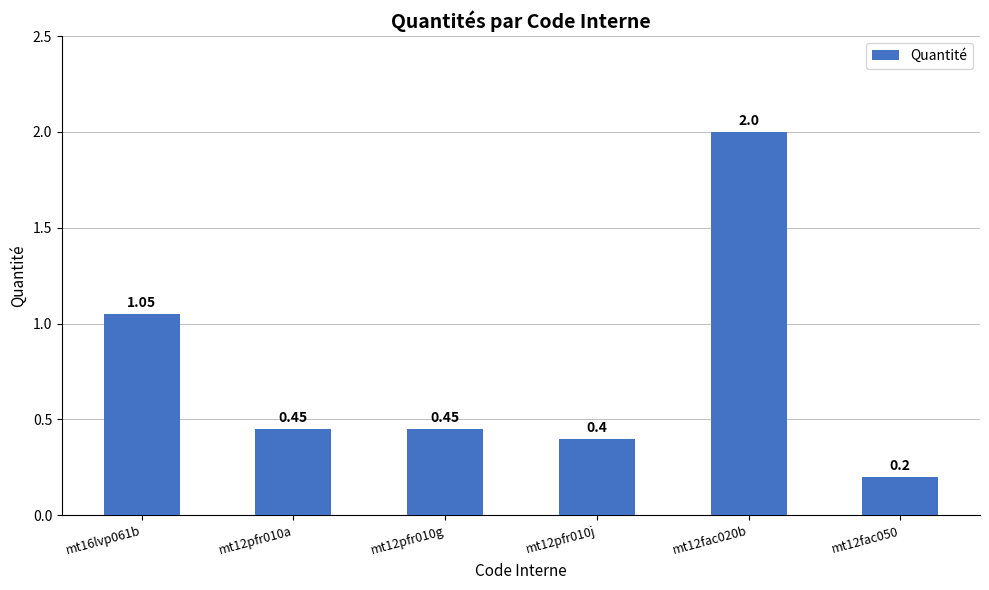

Is it true that the value at mt12pfr010a is 0.8?

False